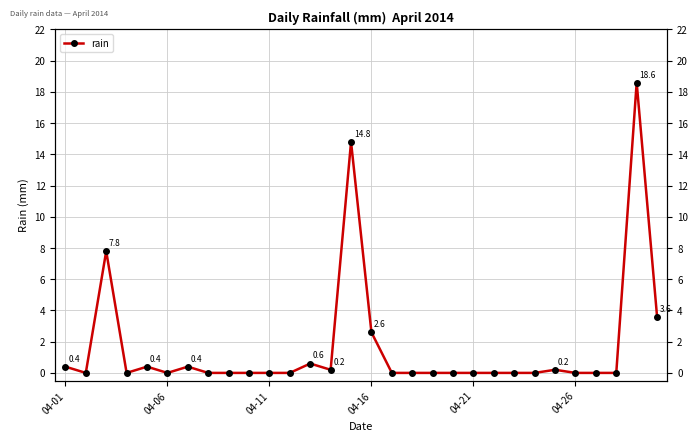

How many values are above zero?

11